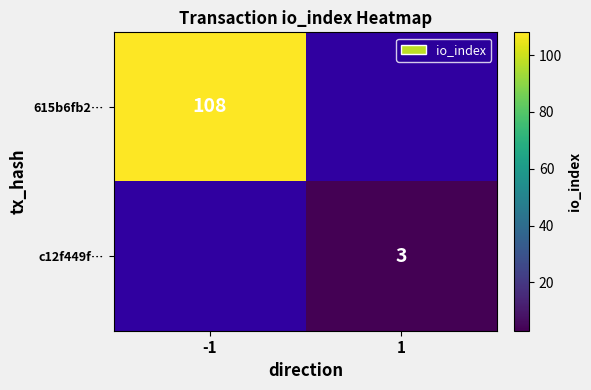

True or false: c12f449f… has a value of 1 at 1.

False